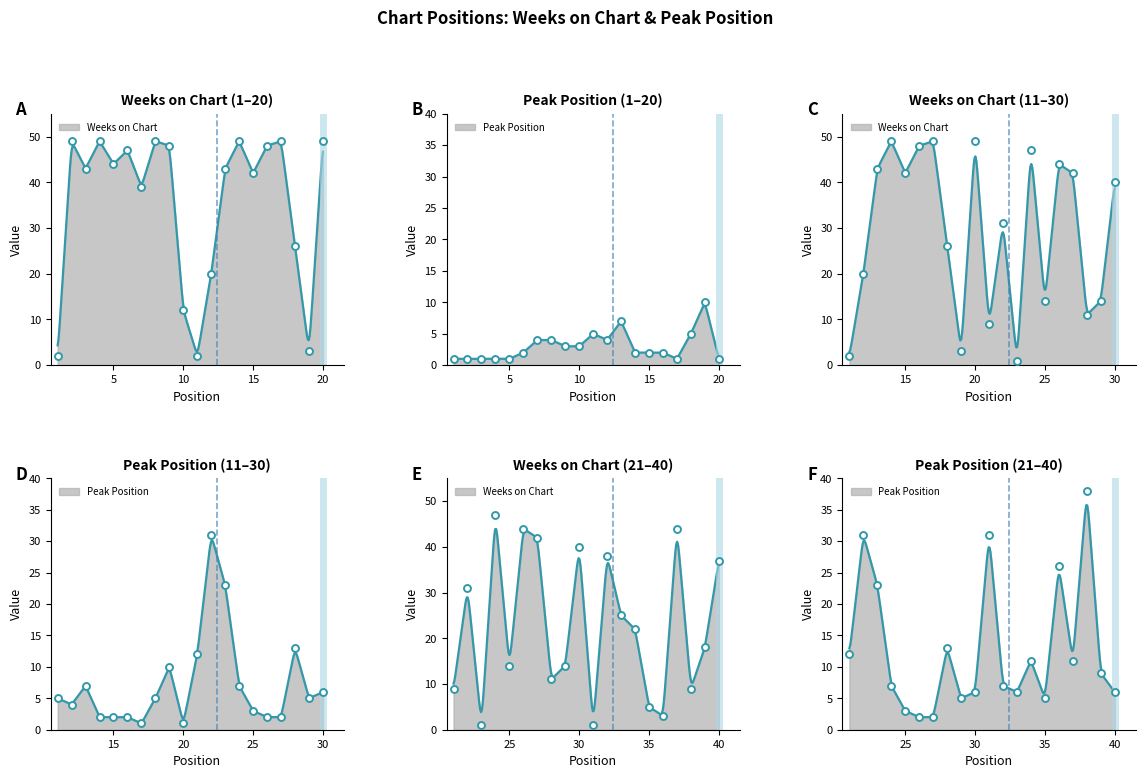

Where does the Peak Position series first go above 5?

13